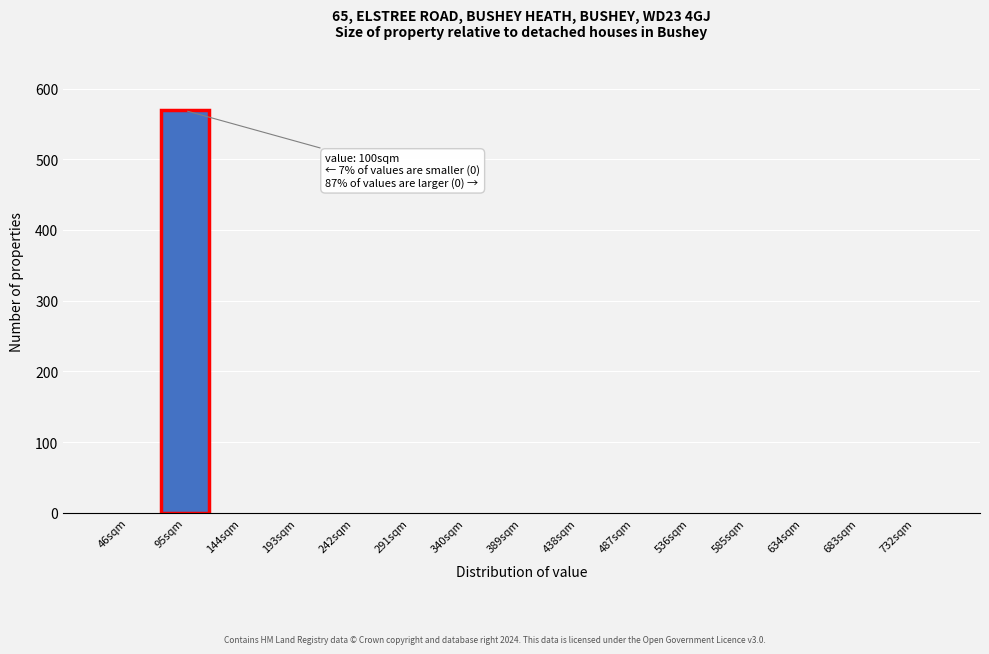

Reading left to right, extract all data points from this chart.

46sqm=0	95sqm=569	144sqm=0	193sqm=0	242sqm=0	291sqm=0	340sqm=0	389sqm=0	438sqm=0	487sqm=0	536sqm=0	585sqm=0	634sqm=0	683sqm=0	732sqm=0